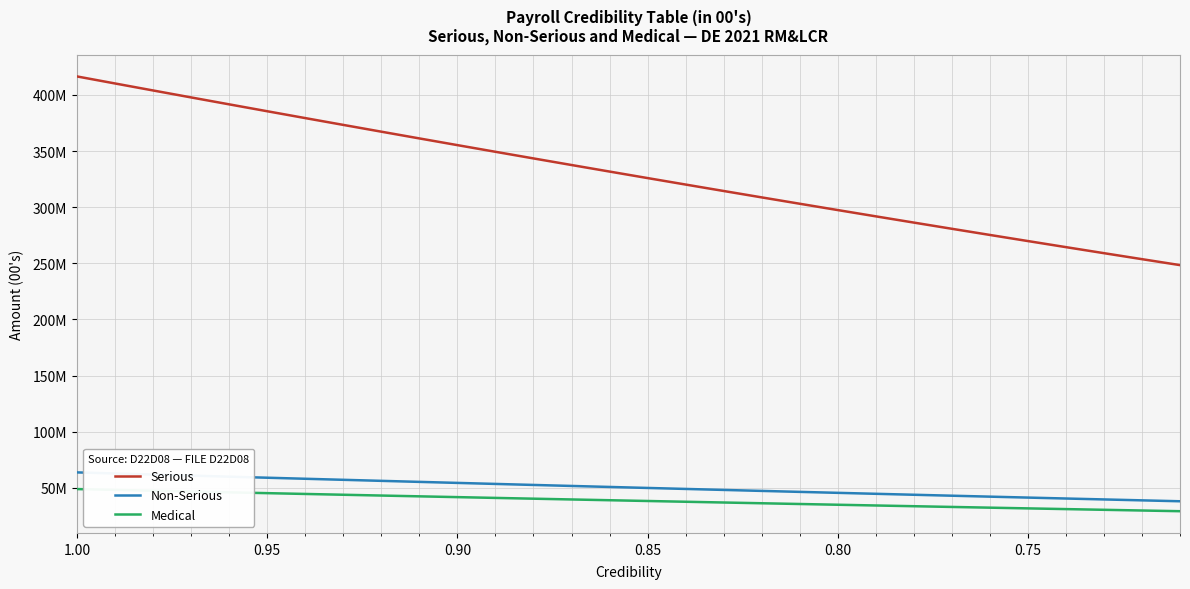

What is the average value of the Medical series?

38735351